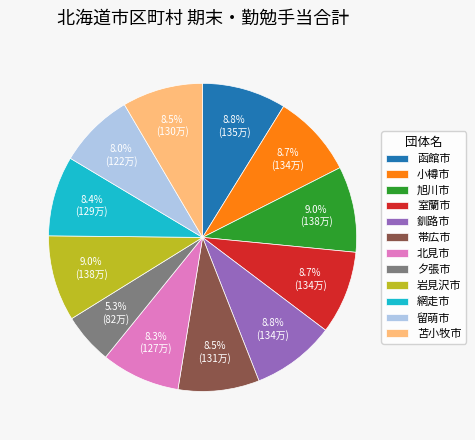

What is the ratio of the value at 岩見沢市 to the value at 室蘭市?

1.0